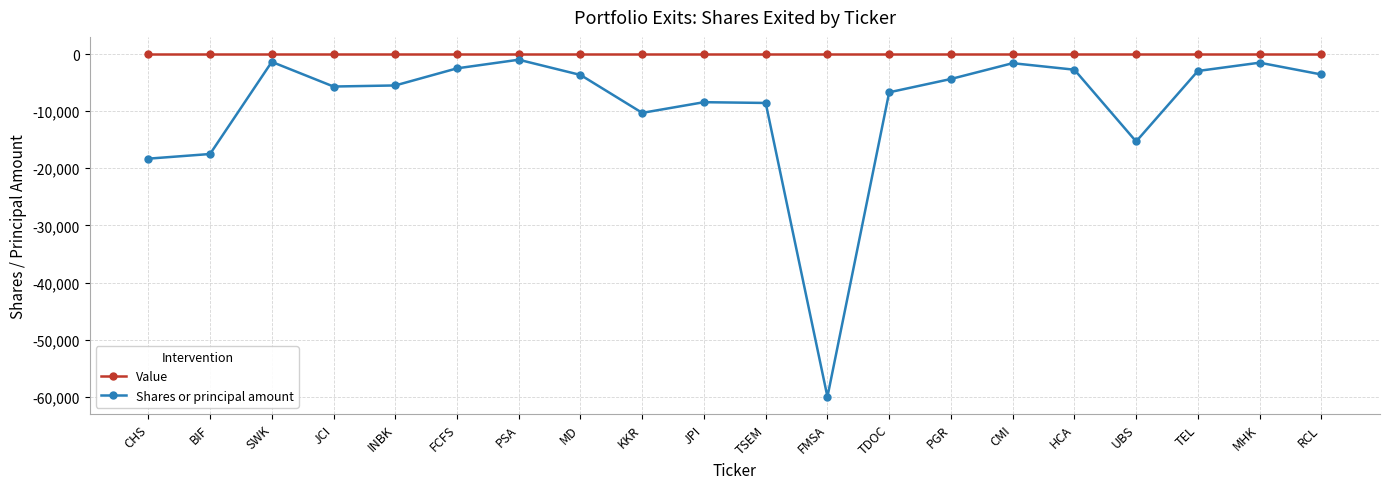

True or false: Shares or principal amount and Value cross at least once.

False